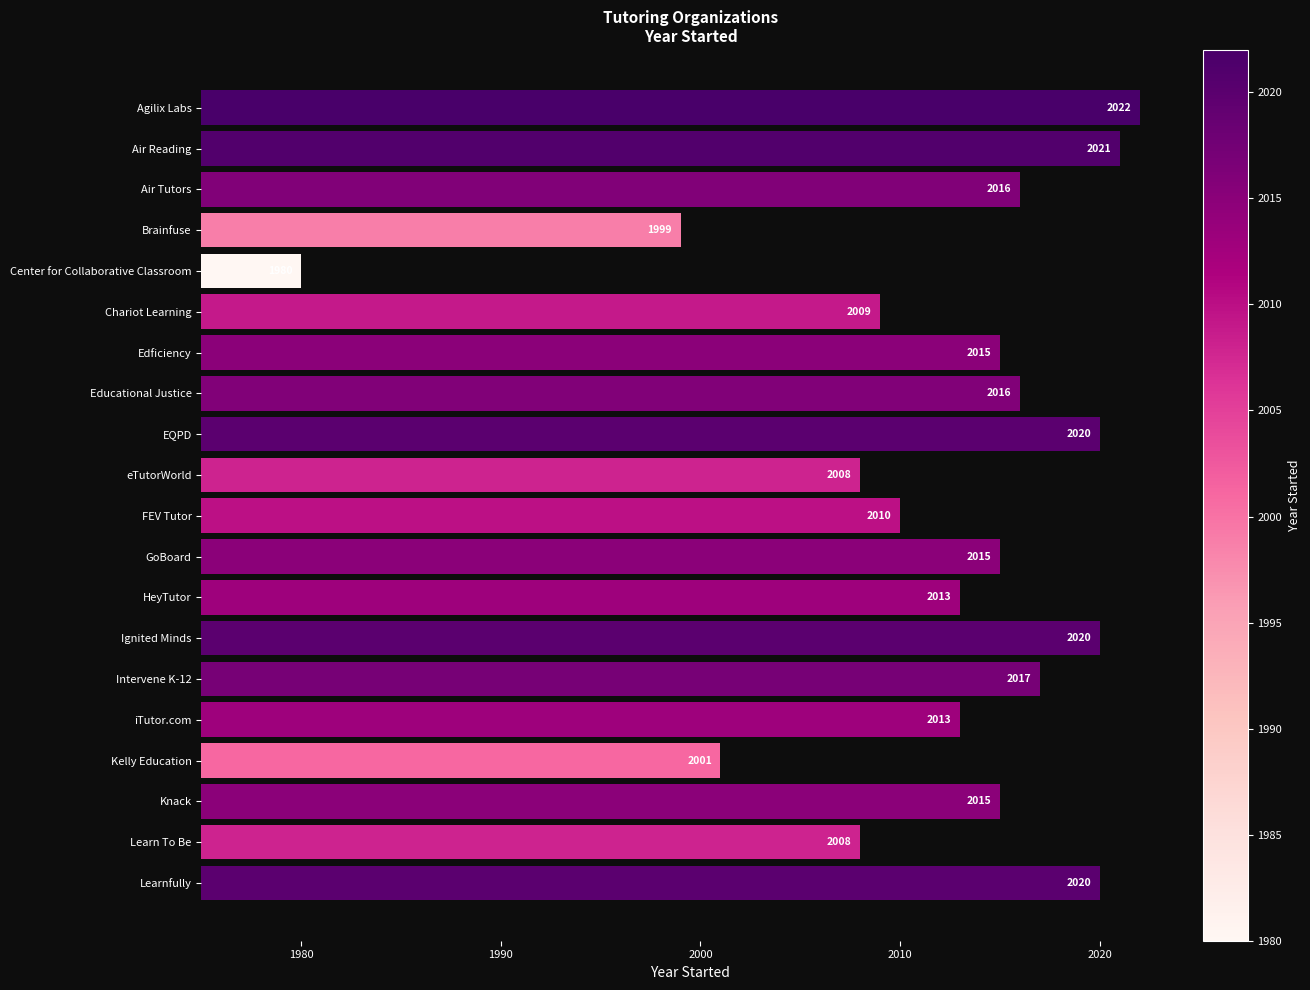

Between HeyTutor and Edficiency, which is larger?

Edficiency